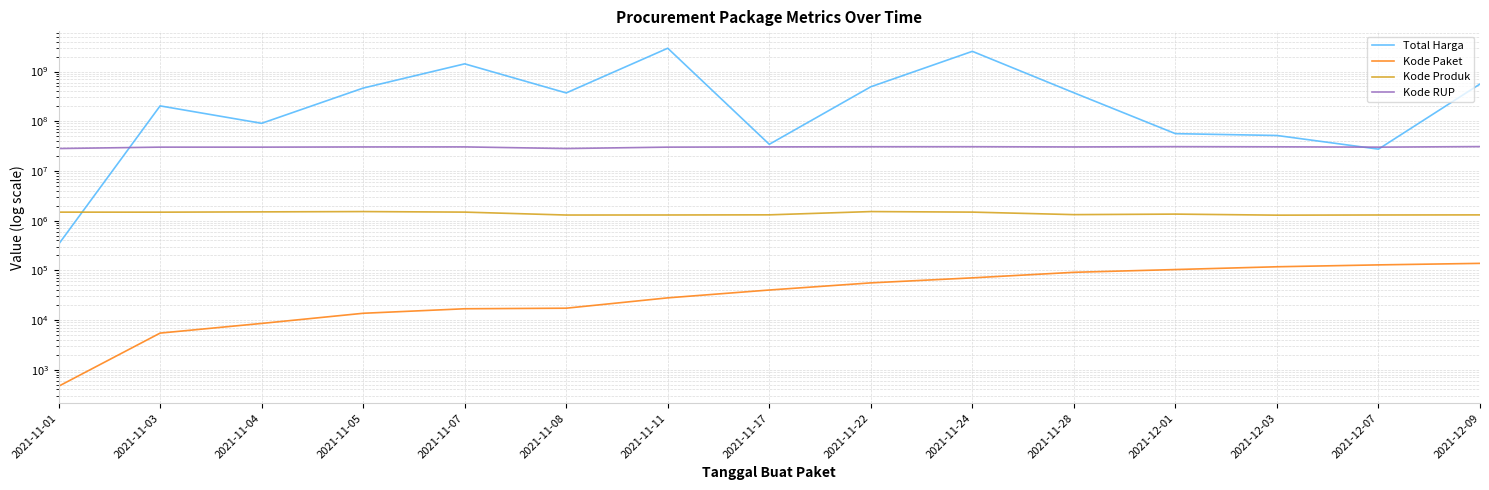

At which label does Kode Produk reach its minimum?

2021-12-03